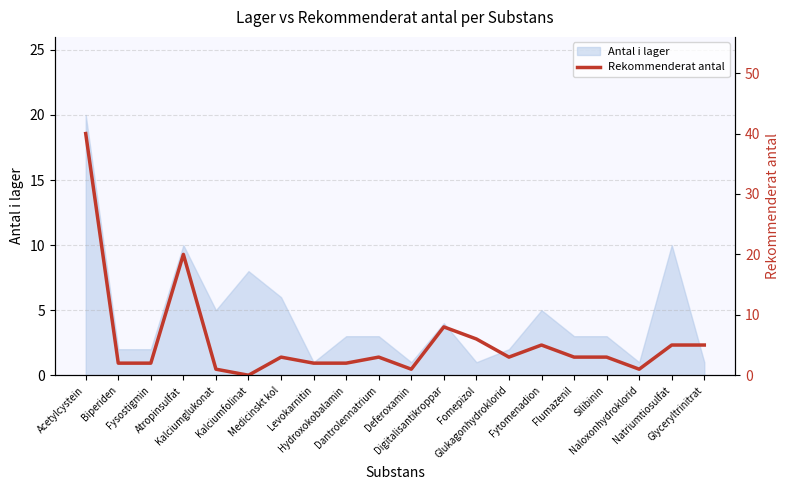

What position from the right is Silibinin?

4